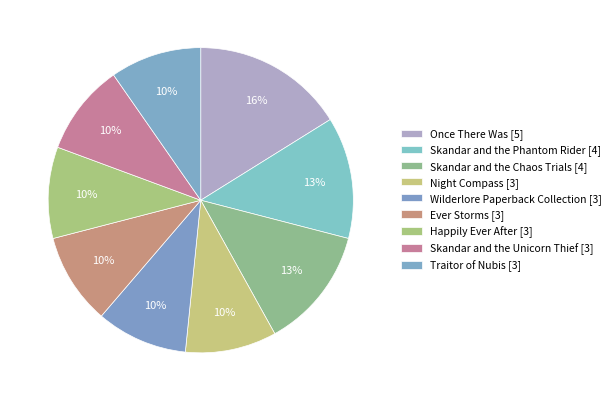

How many slices are in this pie chart?

9